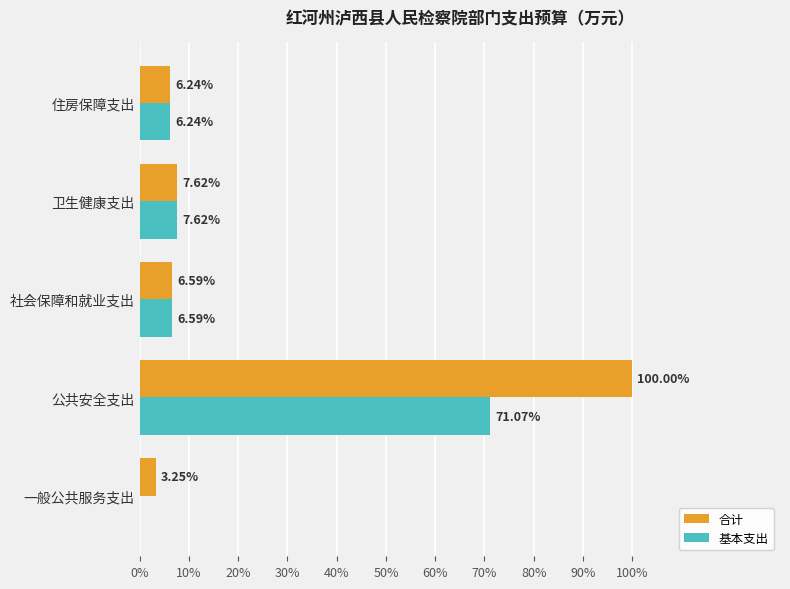

What are all the series names shown in the legend?

合计, 基本支出